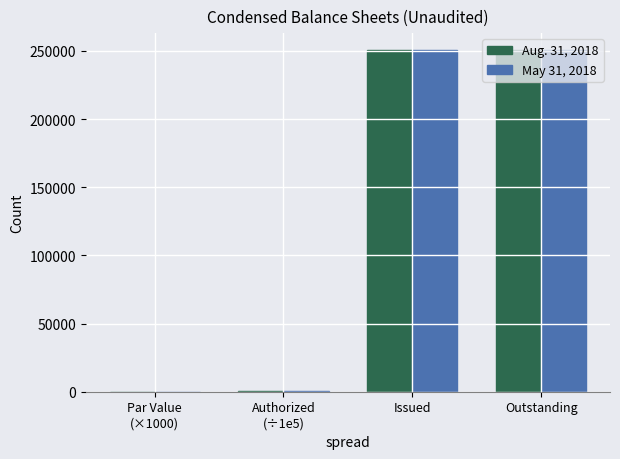

Is it true that Aug. 31, 2018 equals 250556 at Outstanding?

True